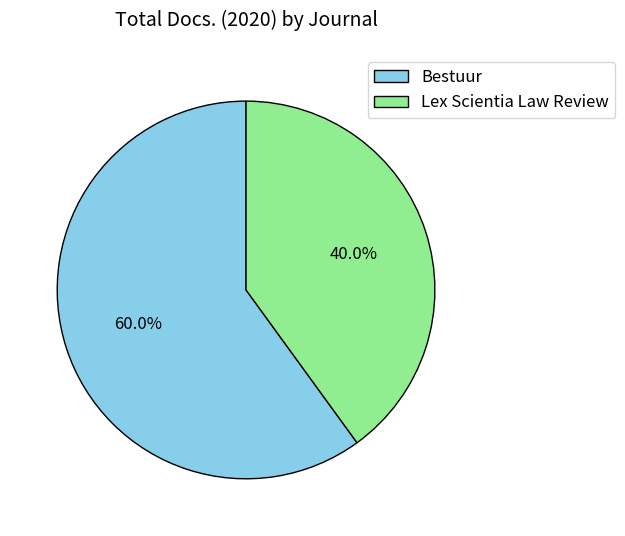

To the nearest percent, what is the difference between the largest and smallest slice percentages?

20%